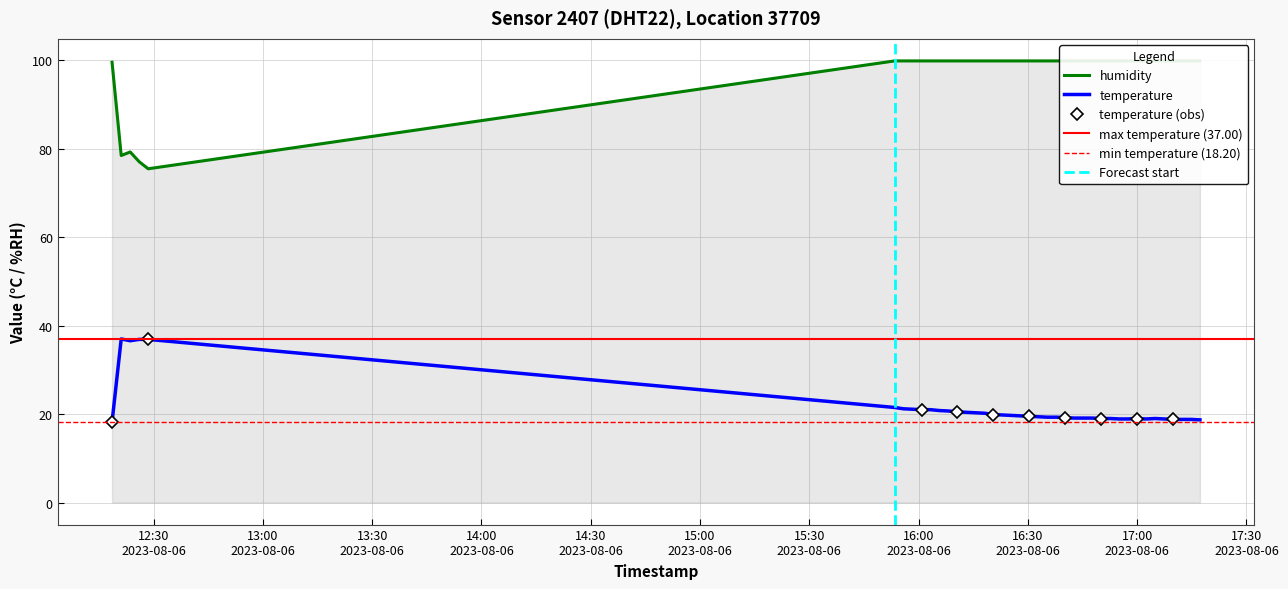

What is the lowest value of the temperature series?

18.2